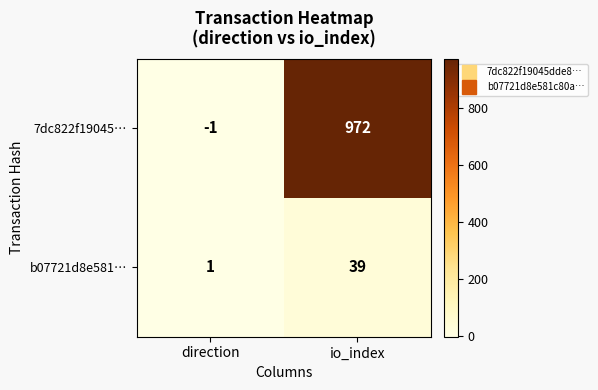

At which category is the sum across all series the highest?

io_index